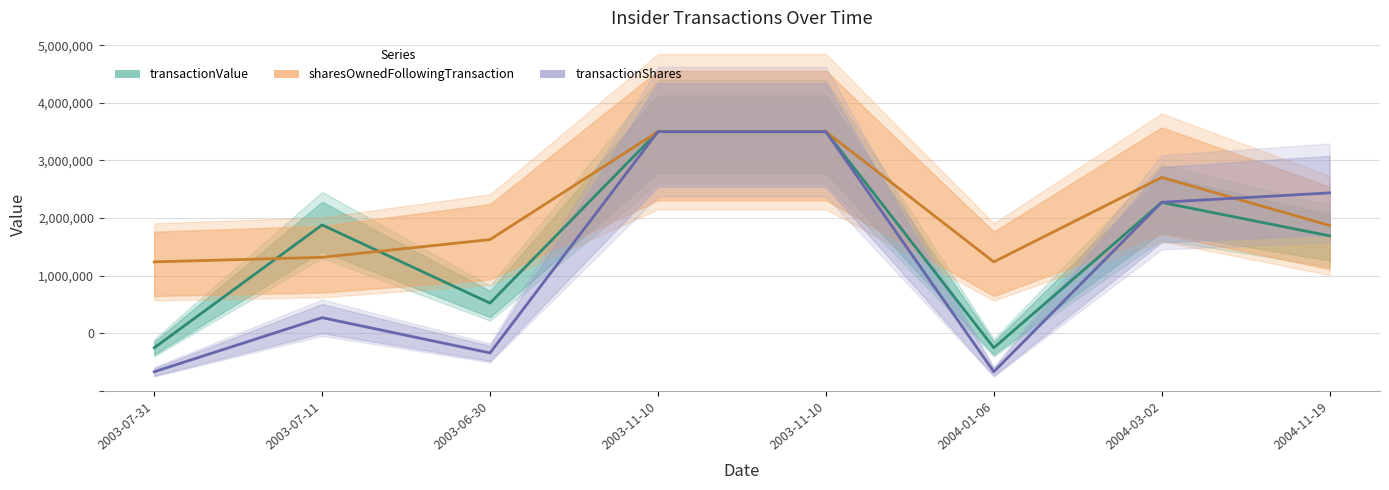

True or false: transactionShares and sharesOwnedFollowingTransaction cross at least once.

True